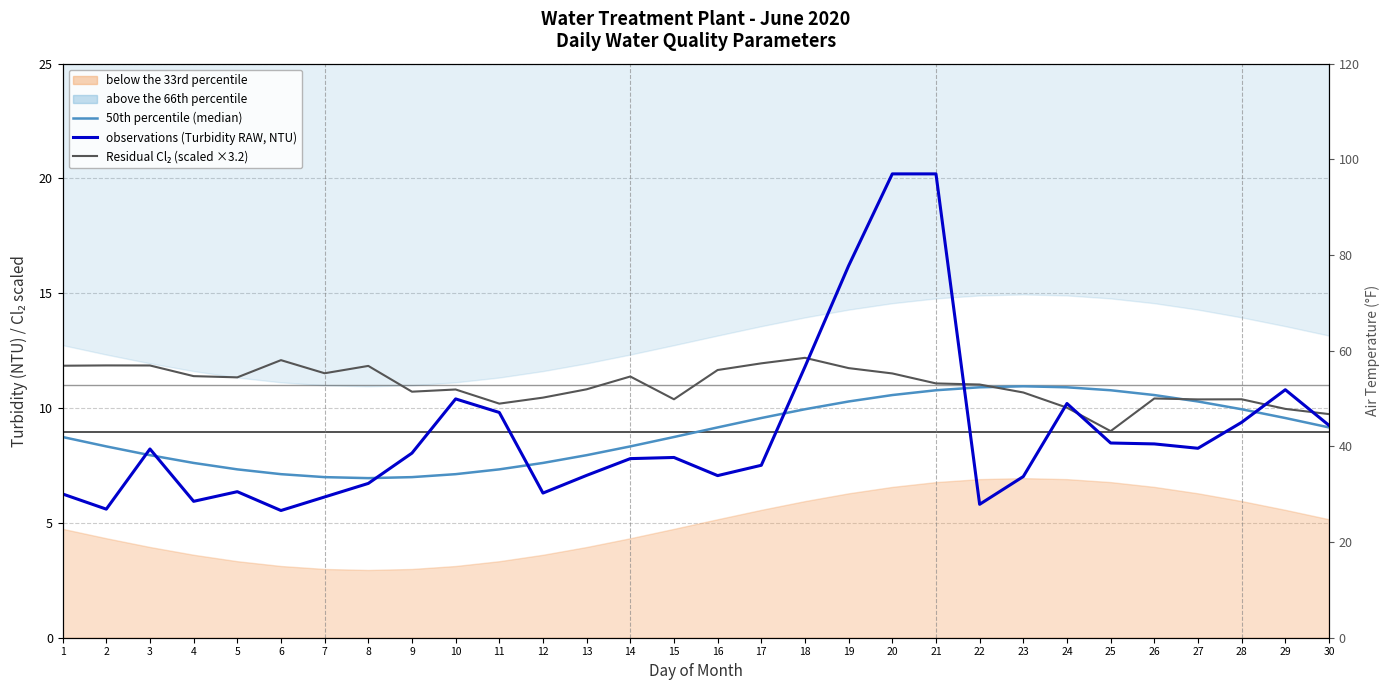

Which series has the largest total across all categories?

Residual Cl₂ (scaled ×3.2)